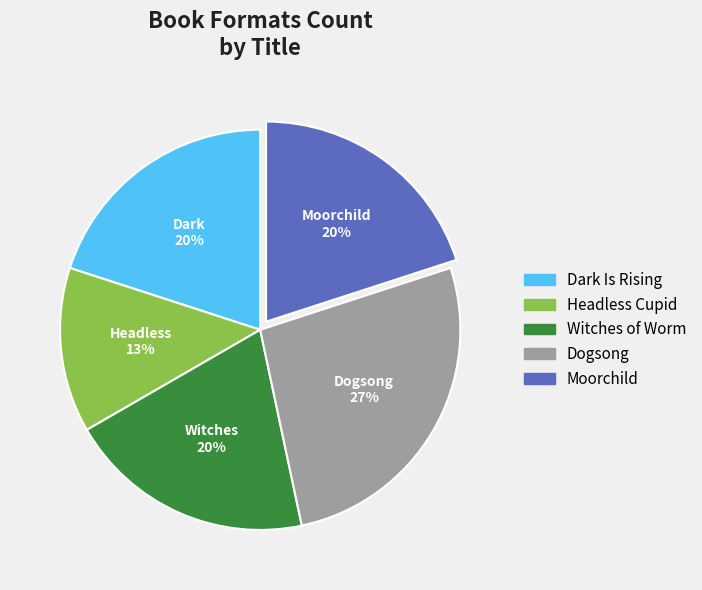

Combined, do Witches of Worm and Dogsong account for over 50%?

No